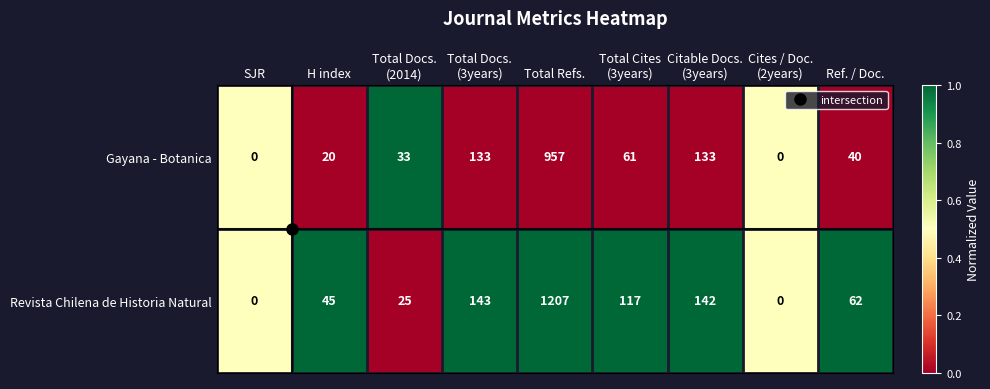

What is the average value of the Revista Chilena de Historia Natural series?

193